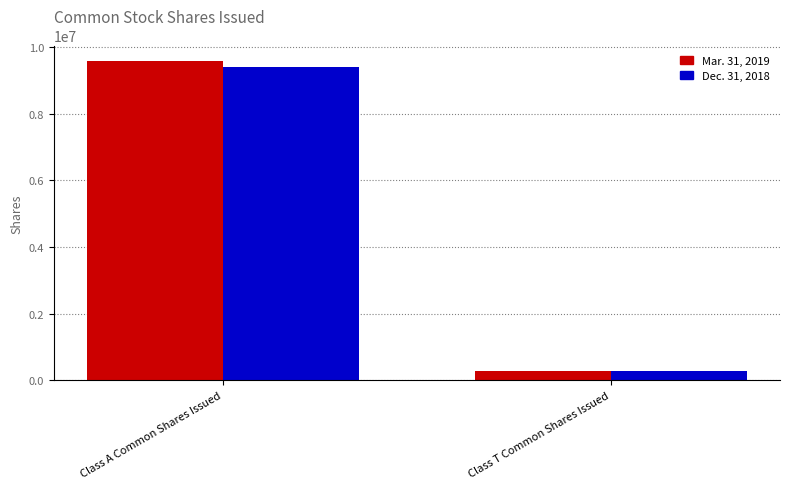

What value does the Dec. 31, 2018 series have at Class T Common Shares Issued, to the nearest 50?

294950